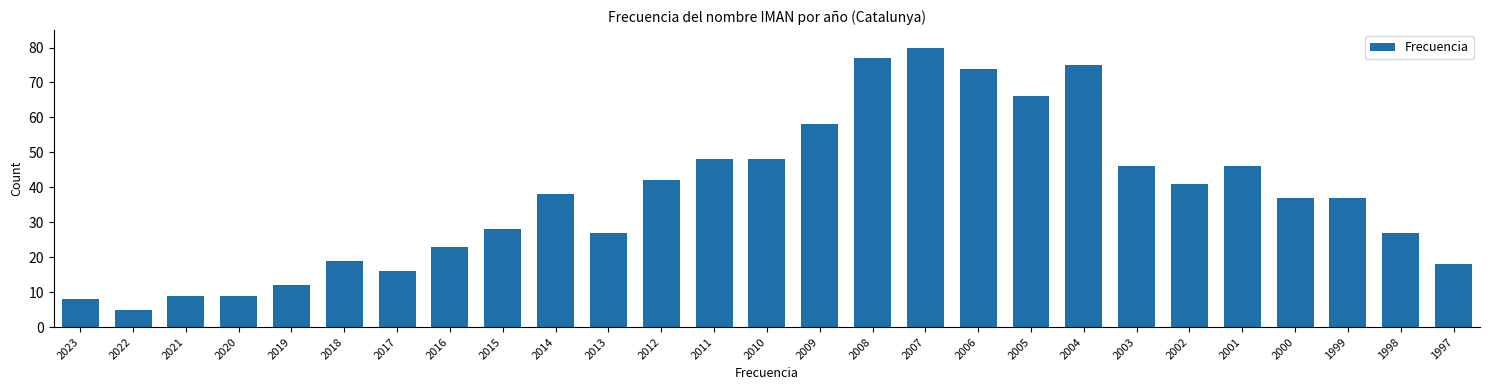

Reading left to right, transcribe all the data shown in this chart.

8	5	9	9	12	19	16	23	28	38	27	42	48	48	58	77	80	74	66	75	46	41	46	37	37	27	18